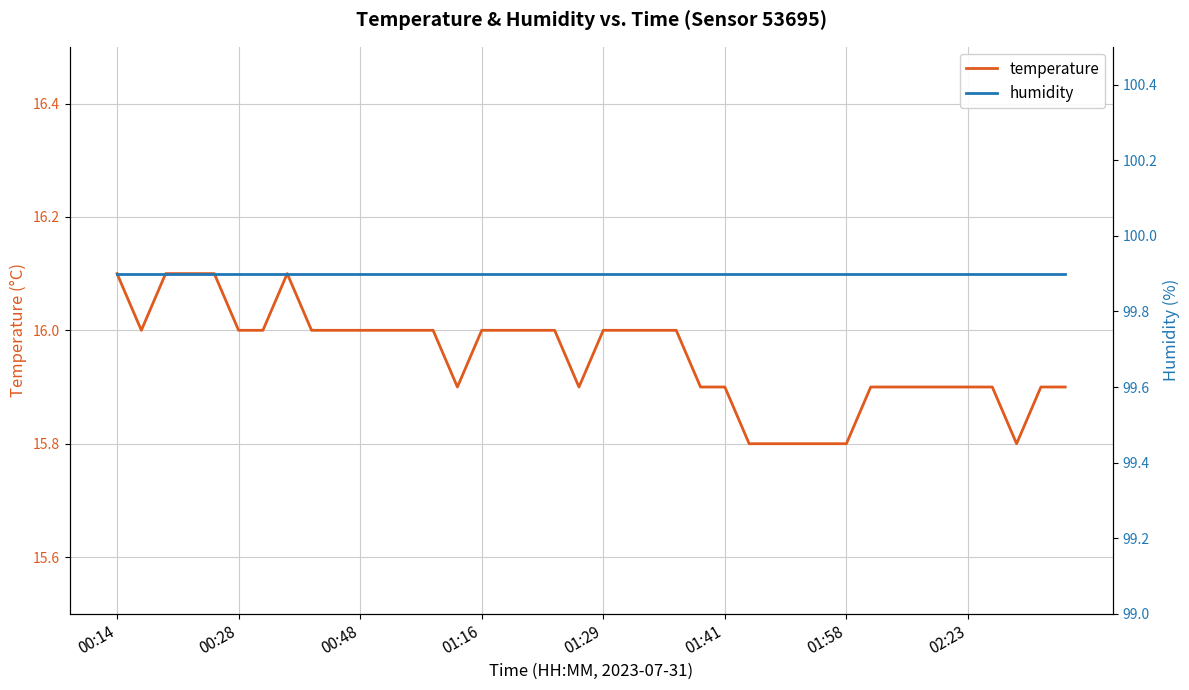

The humidity series shows 49.2 at 29. True or false?

False